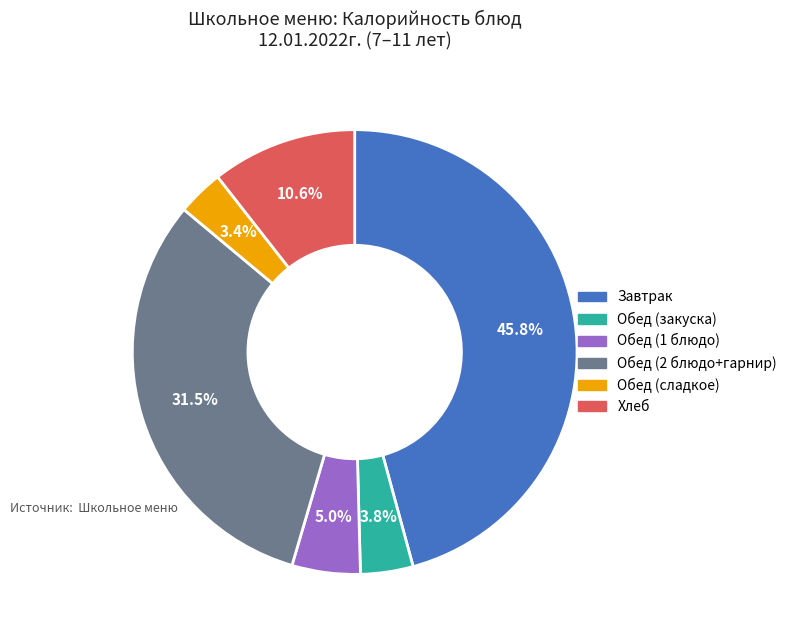

What portion of the pie excludes Завтрак?

54.2%